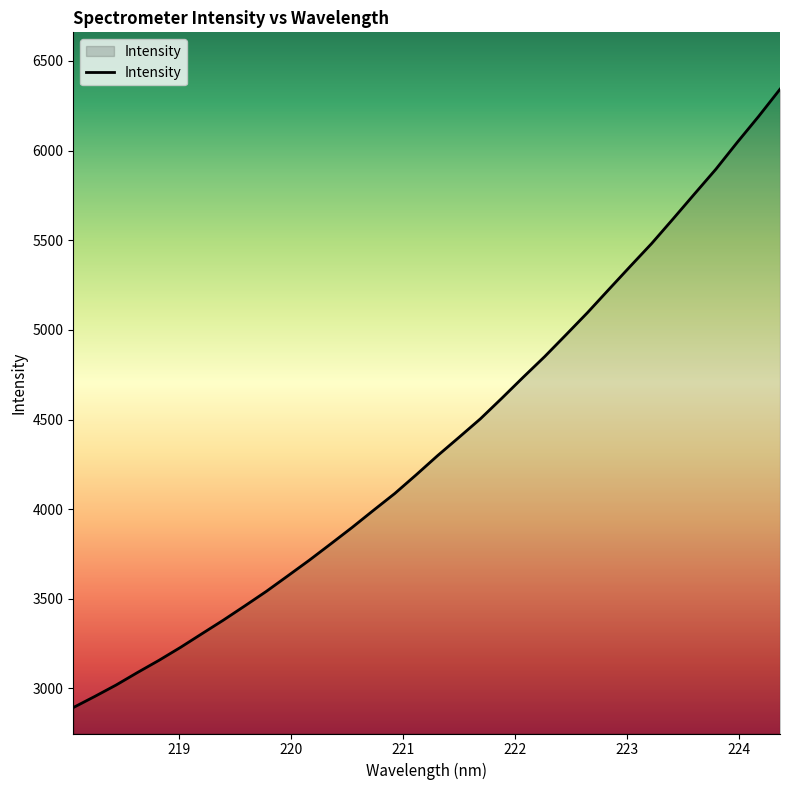

How many values exceed 4298?

17